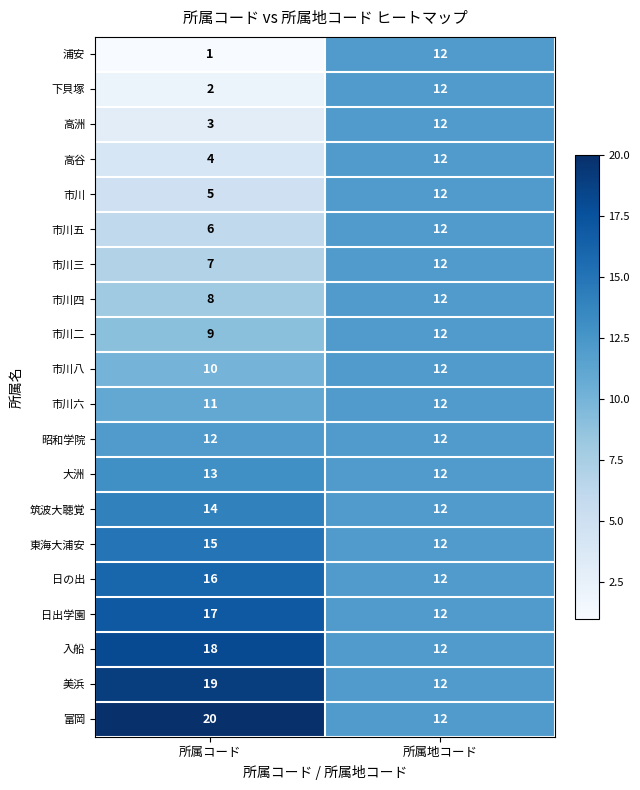

At which label is 大洲 closest to 12?

所属地コード